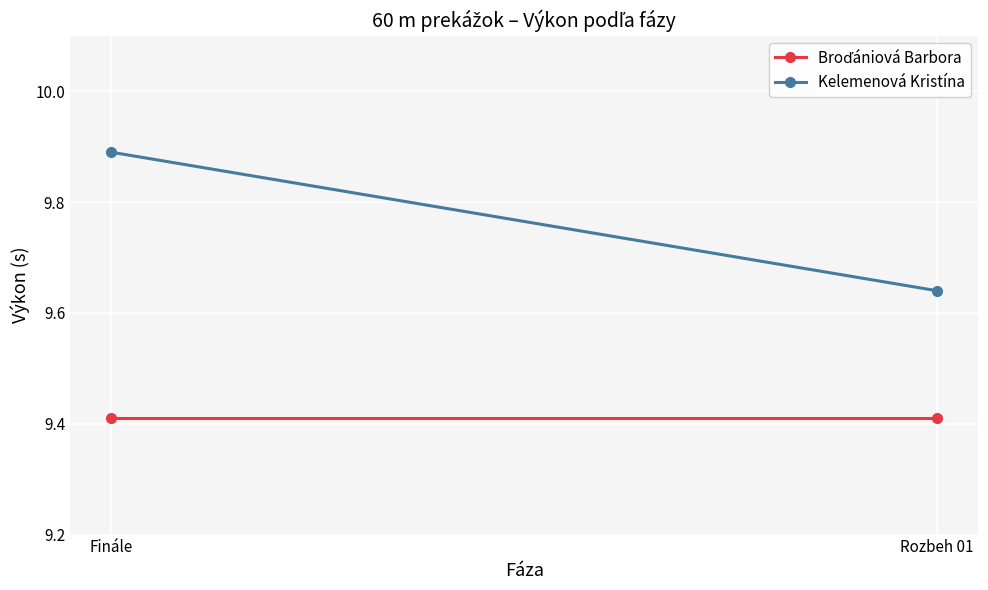

Which label corresponds to the smallest value in the chart?

Finále